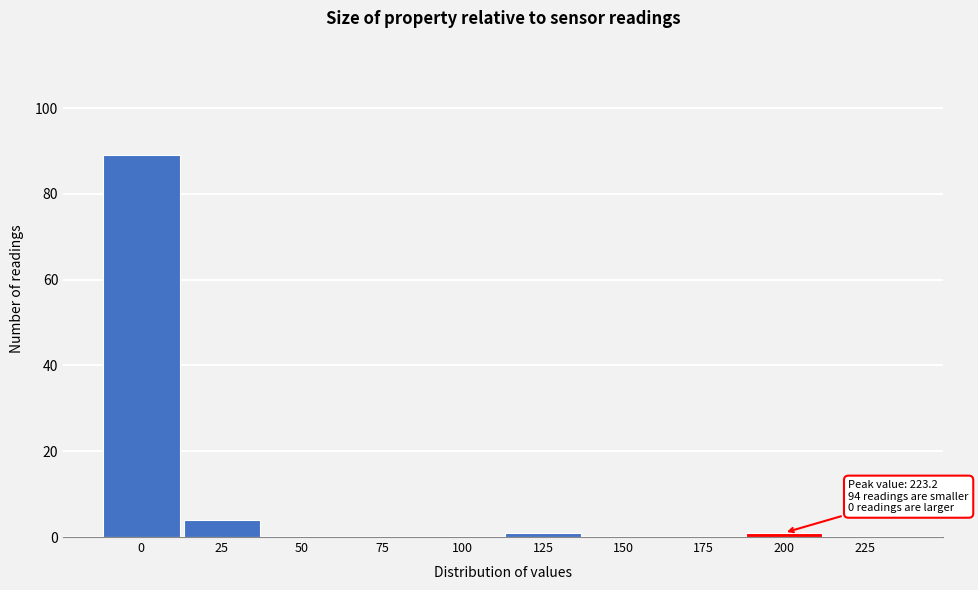

Reading left to right, list all the values displayed in this chart.

0=89	25=4	50=0	75=0	100=0	125=1	150=0	175=0	200=1	225=0